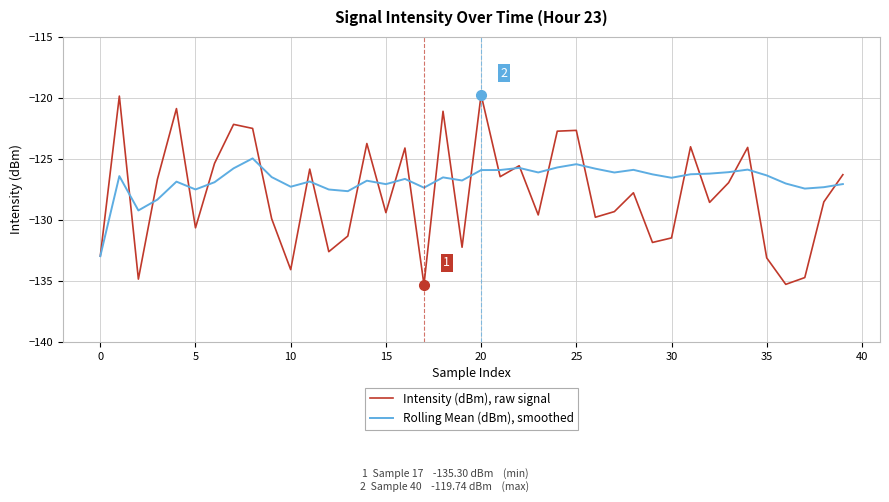

What is the sum of all Rolling Mean (dBm), smoothed values?

-5070.8